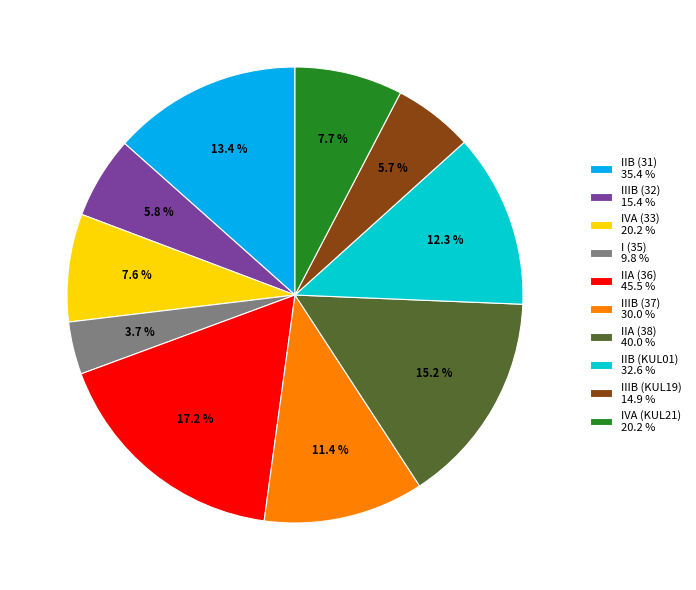

To the nearest percent, what is the average slice percentage?

10%